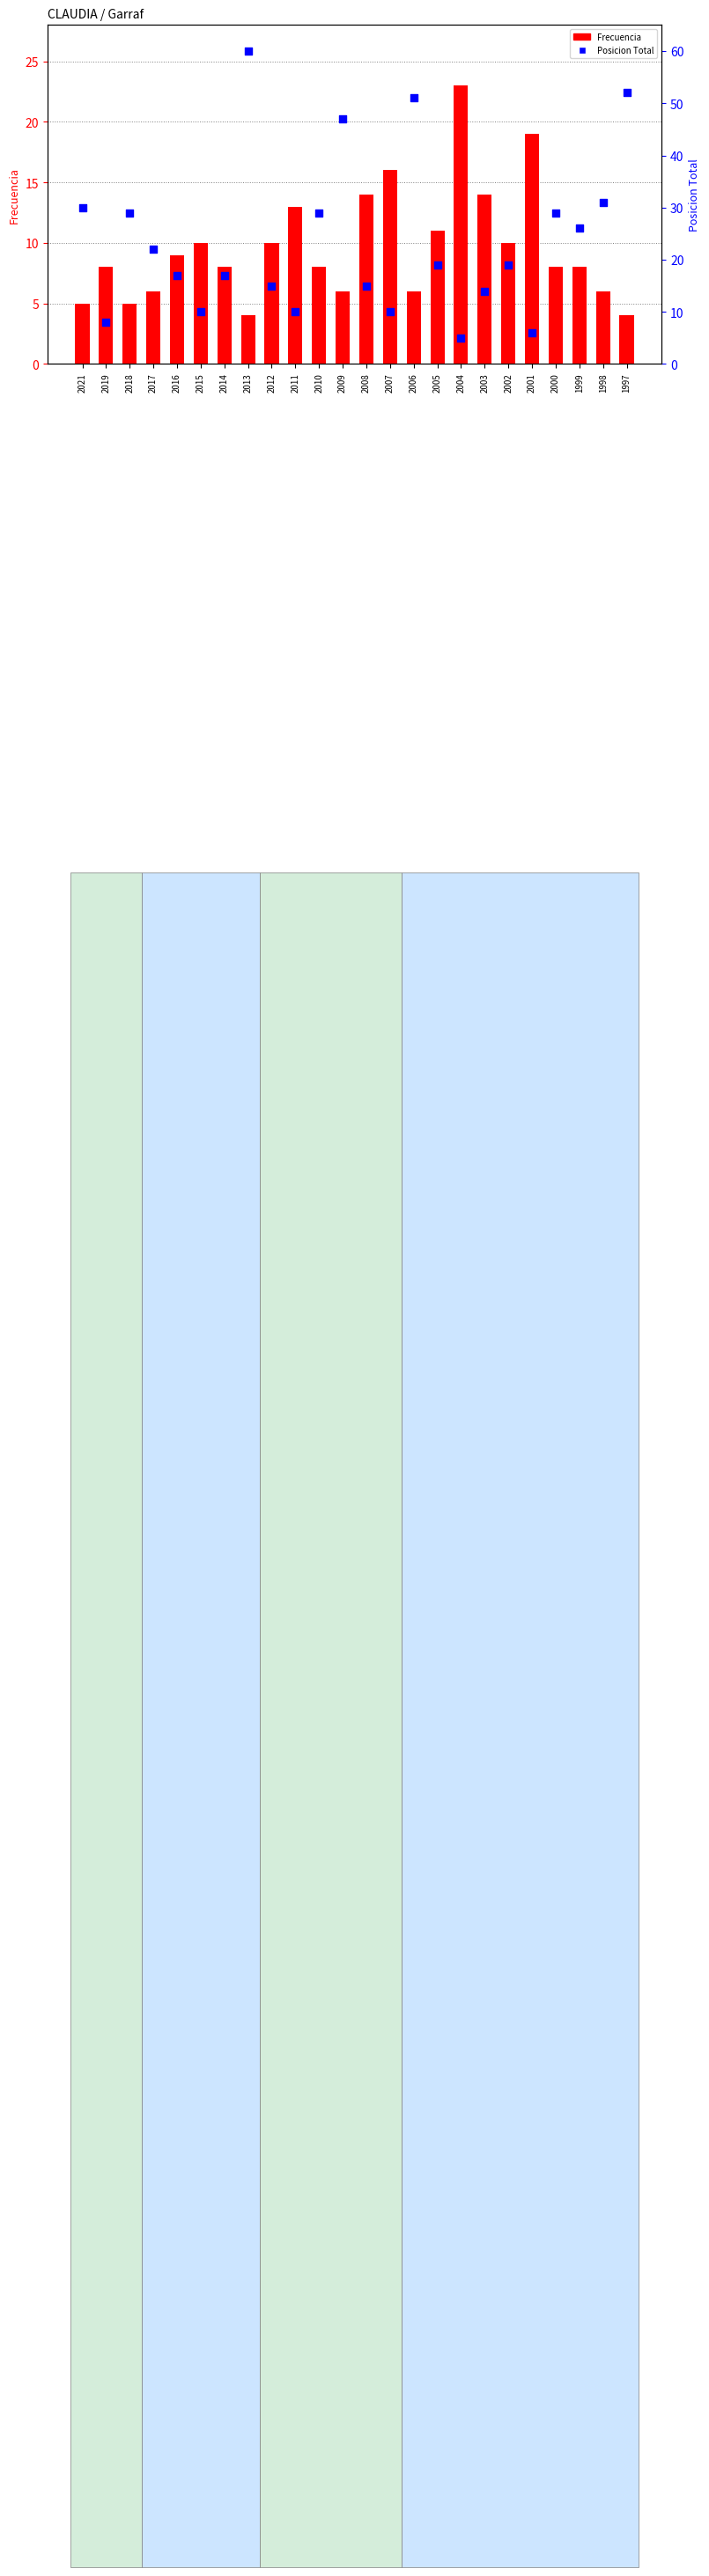

At which category is the sum across all series the highest?

2013